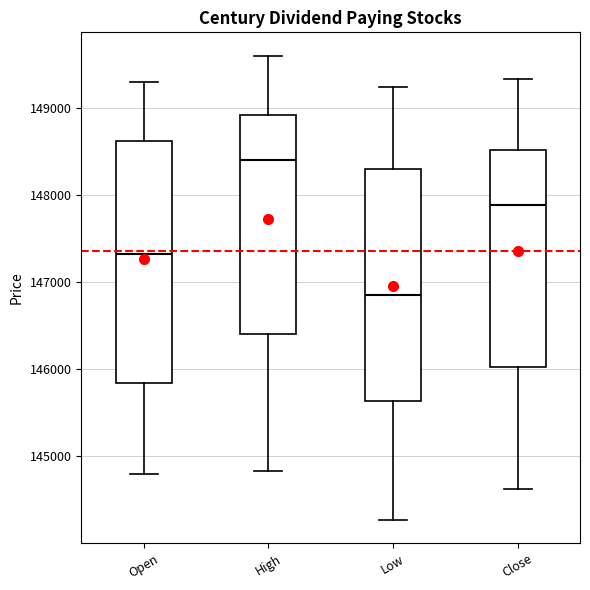

Which box's median line is the highest?

High